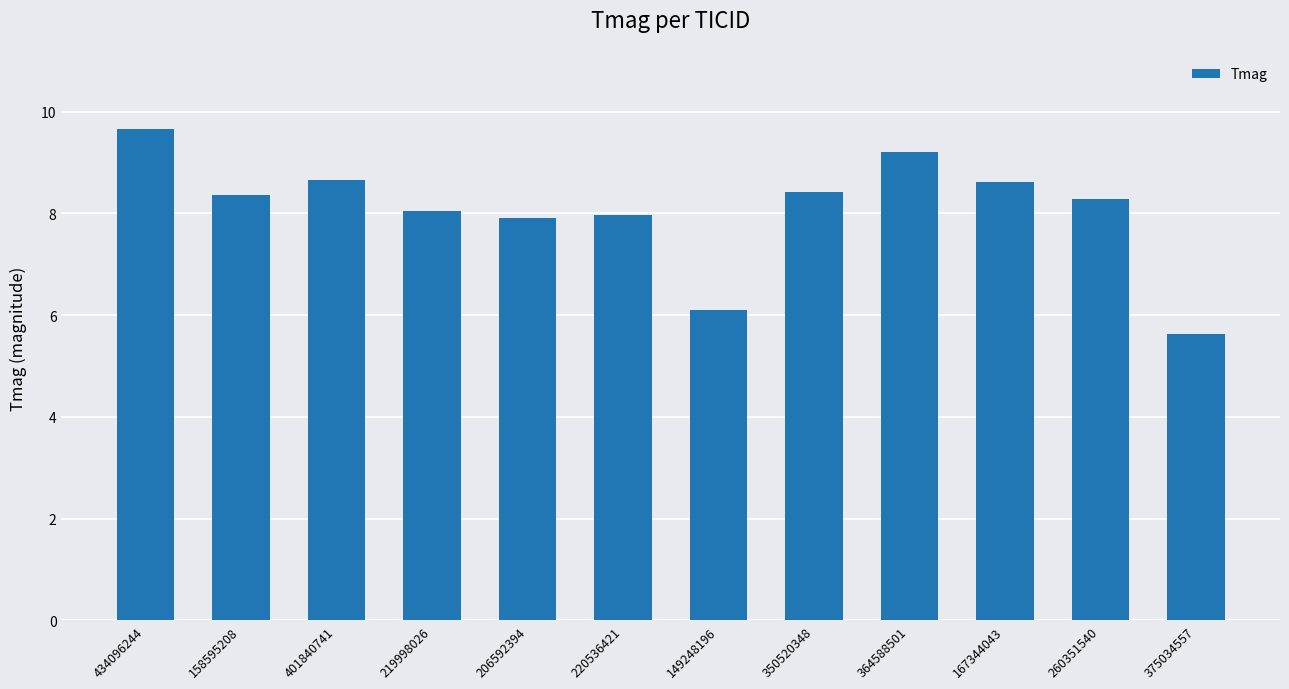

How many data points does each series have?

12